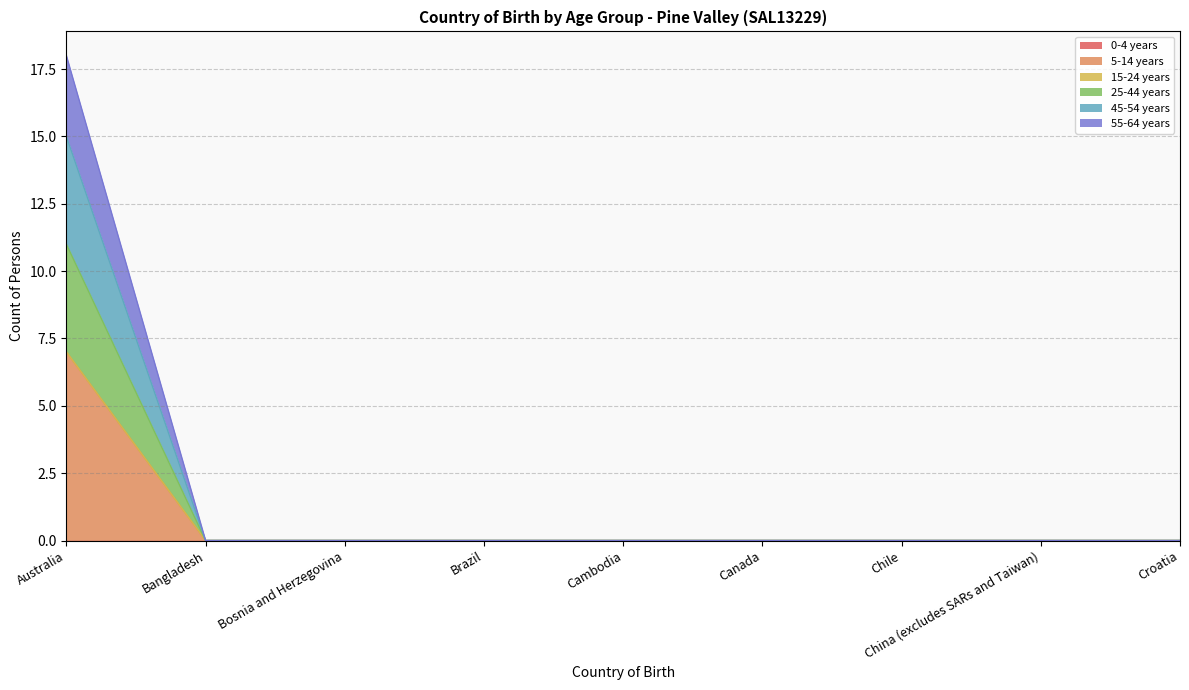

How many data points in 5-14 years are above 0?

1